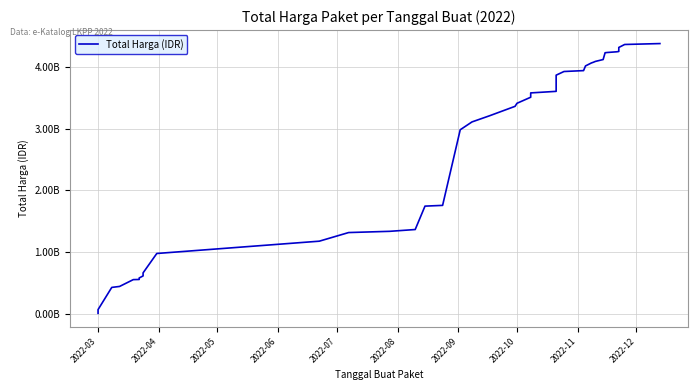

What is the minimum value shown in the chart?

6936000